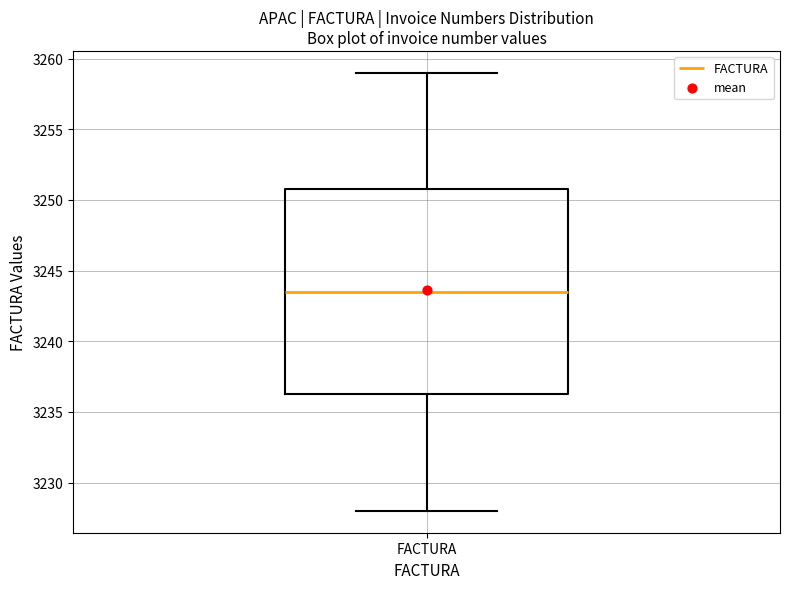

Transcribe this box plot: give where the median line is, the range the box spans, and where the two whiskers end, as read against the y-axis. The values are not printed on the chart, so give them approximately, as read against the axis.

median 3243.5, box 3236.5 to 3251.0, whiskers 3228.0 to 3259.0